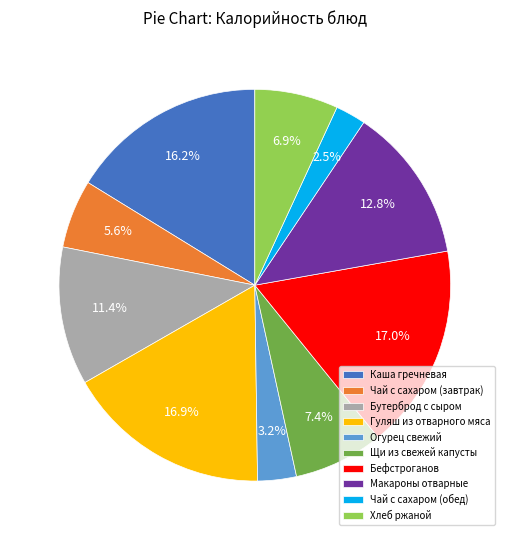

To the nearest percent, what percentage of the pie is Гуляш из отварного мяса?

17%